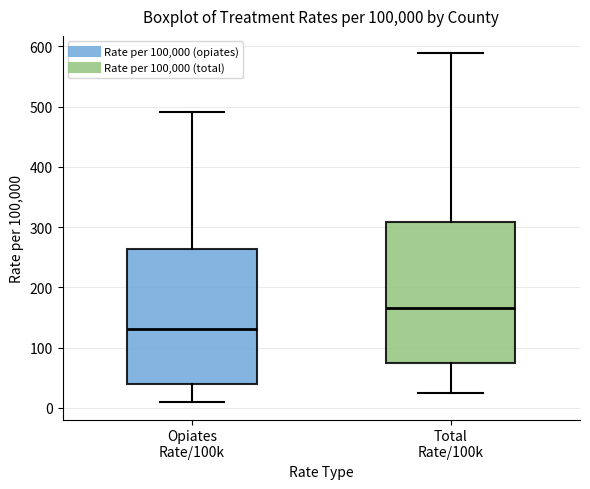

Reading left to right, transcribe this box plot: for each box, give where its median line is, the range the box spans, and where its two whiskers end, as read against the y-axis. The values are not printed on the chart, so give them approximately, as read against the axis.

Opiates Rate/100k: median 130, box 40 to 260, whiskers 10 to 490
Total Rate/100k: median 170, box 70 to 310, whiskers 30 to 590